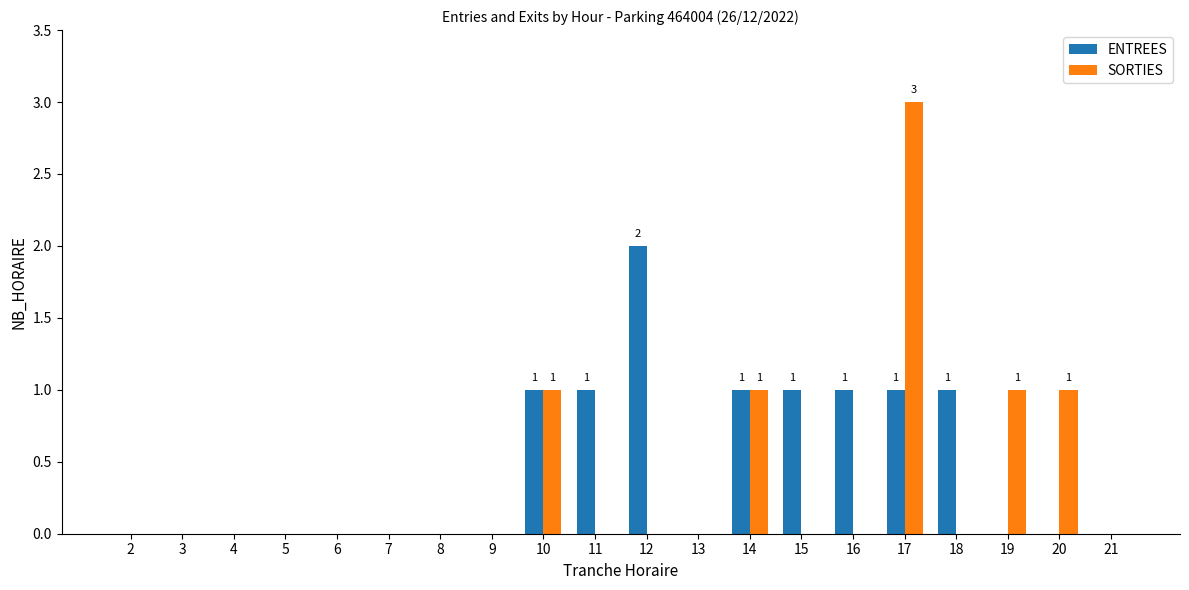

The value of ENTREES at 16 is 2. True or false?

False